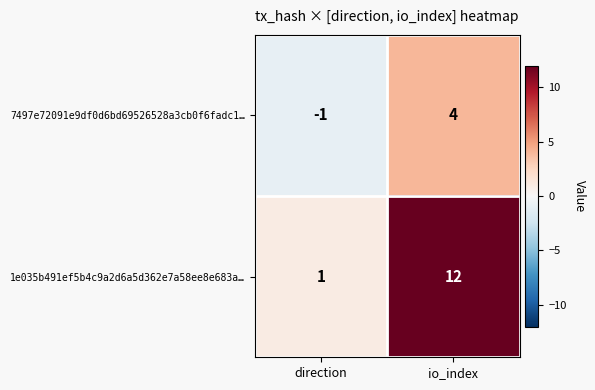

List the series in order of their overall mean, lowest first.

7497e72091e9df0d6bd69526528a3cb0f6fadc1…, 1e035b491ef5b4c9a2d6a5d362e7a58ee8e683a…